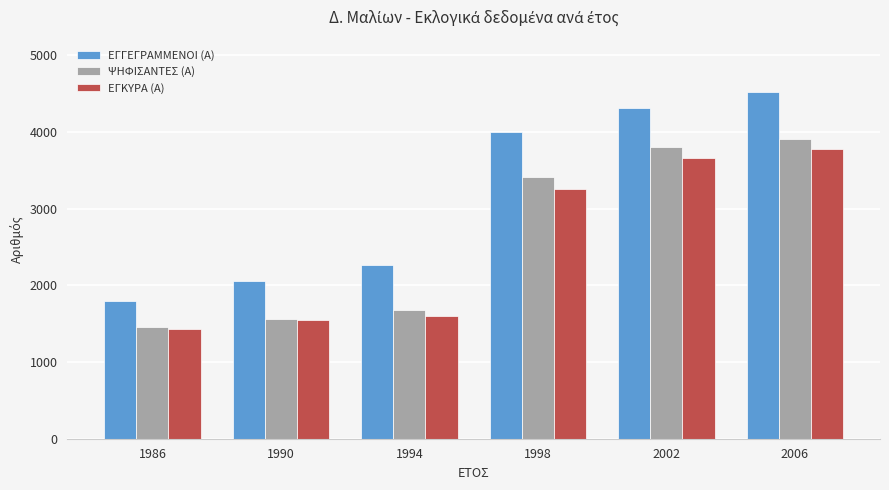

The ΨΗΦΙΣΑΝΤΕΣ (Α) series shows 1567 at 1990. True or false?

True